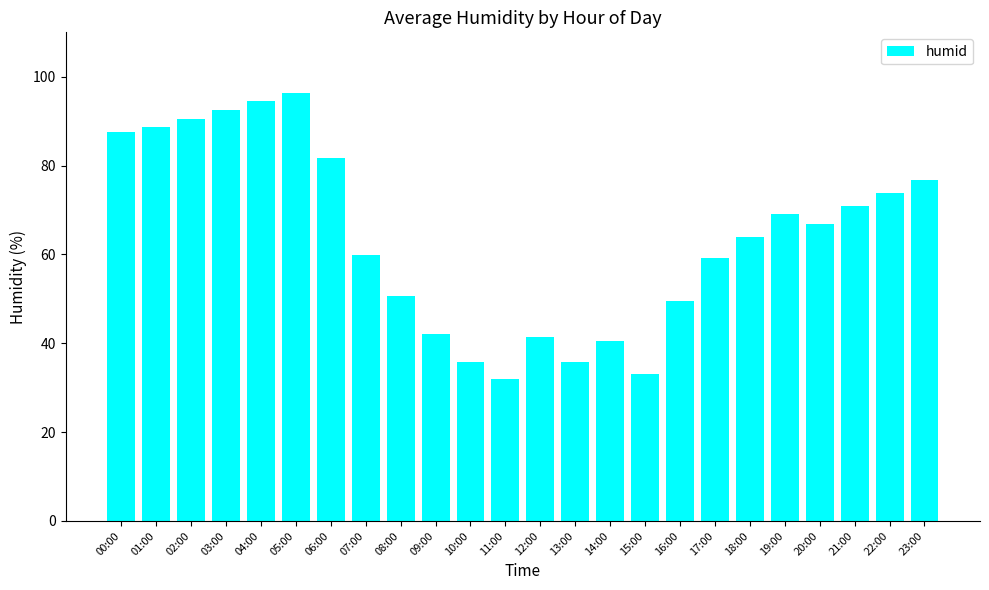

What is the average value?

63.9